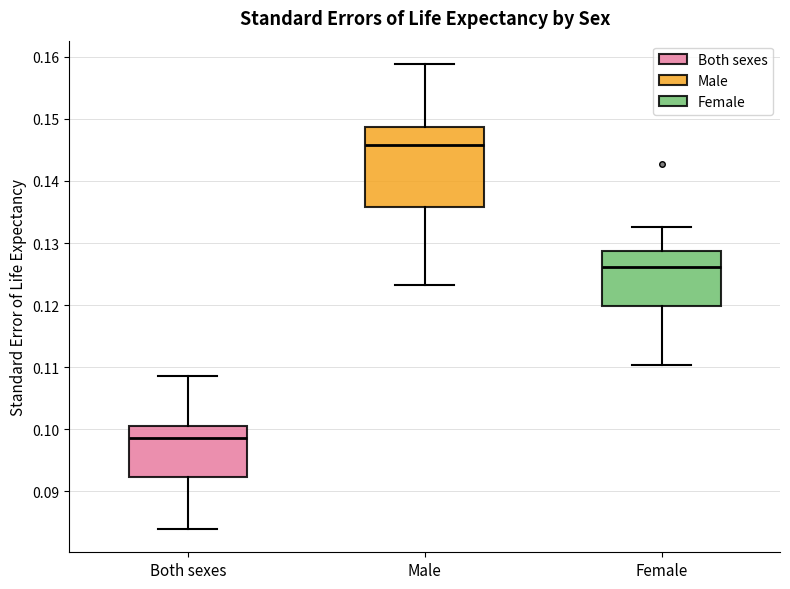

Reading left to right, read every box against the y-axis: the position of its median line, the range the box covers, and the ends of its whiskers. The values are not printed on the chart, so give them approximately, as read against the axis.

Both sexes: median 0.098, box 0.092 to 0.100, whiskers 0.084 to 0.109
Male: median 0.146, box 0.136 to 0.149, whiskers 0.123 to 0.159
Female: median 0.126, box 0.120 to 0.129, whiskers 0.110 to 0.133